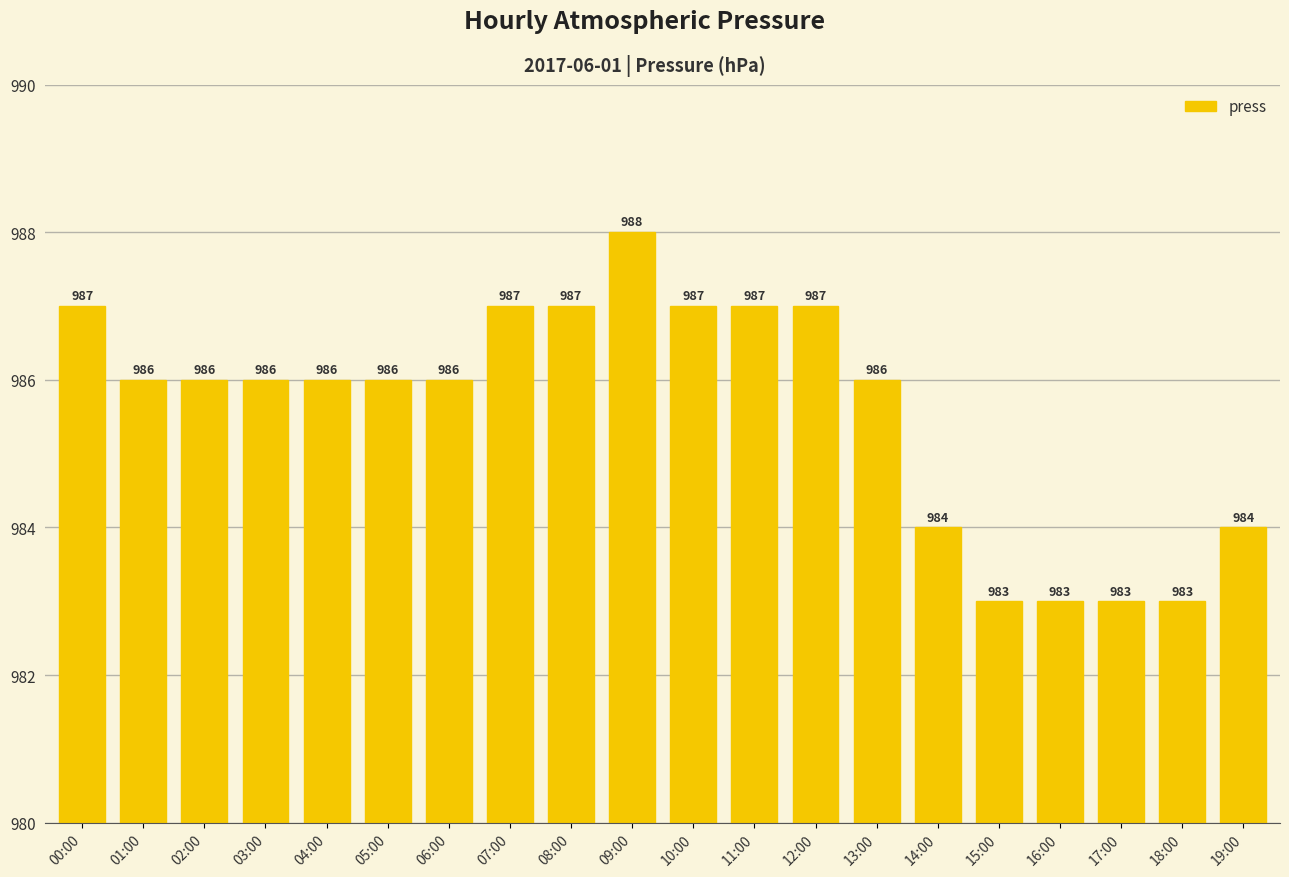

What is the ratio of the value at 05:00 to the value at 15:00?

1.0